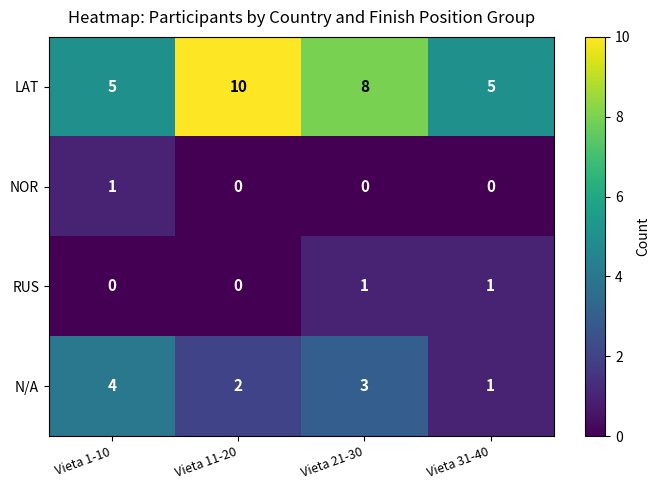

What is the average value of the LAT series?

7